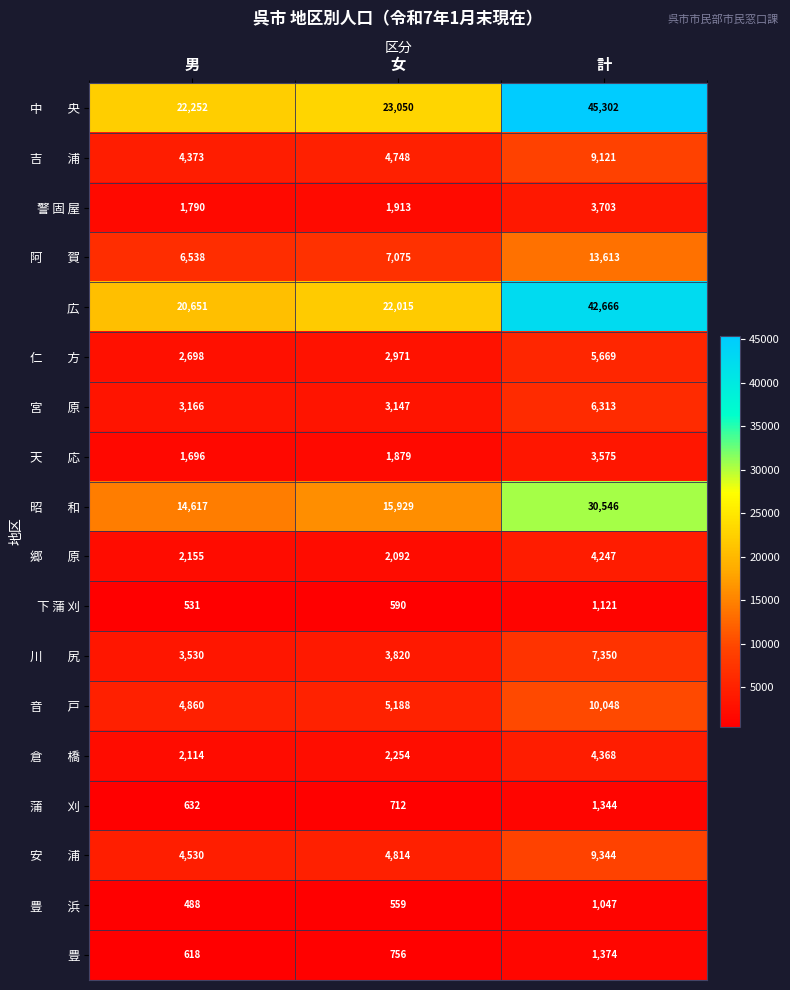

What is the difference between the highest and lowest values at 女?

22491